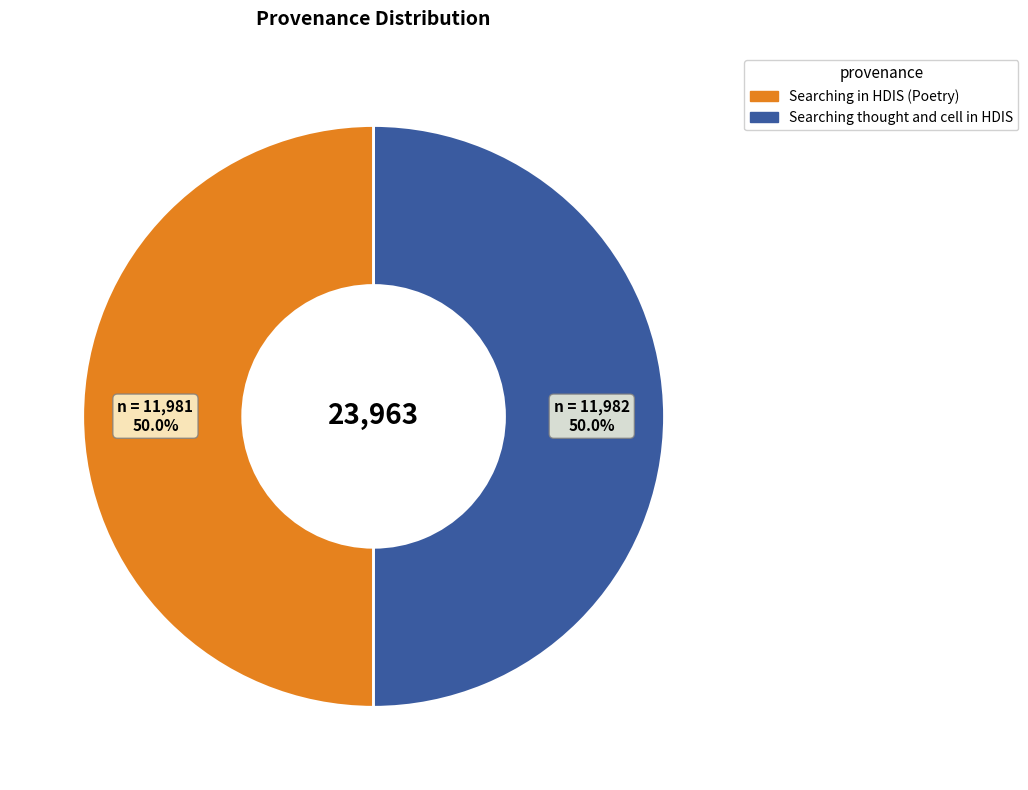

Do Searching thought and cell in HDIS and Searching in HDIS (Poetry) together represent more than half of the pie?

Yes